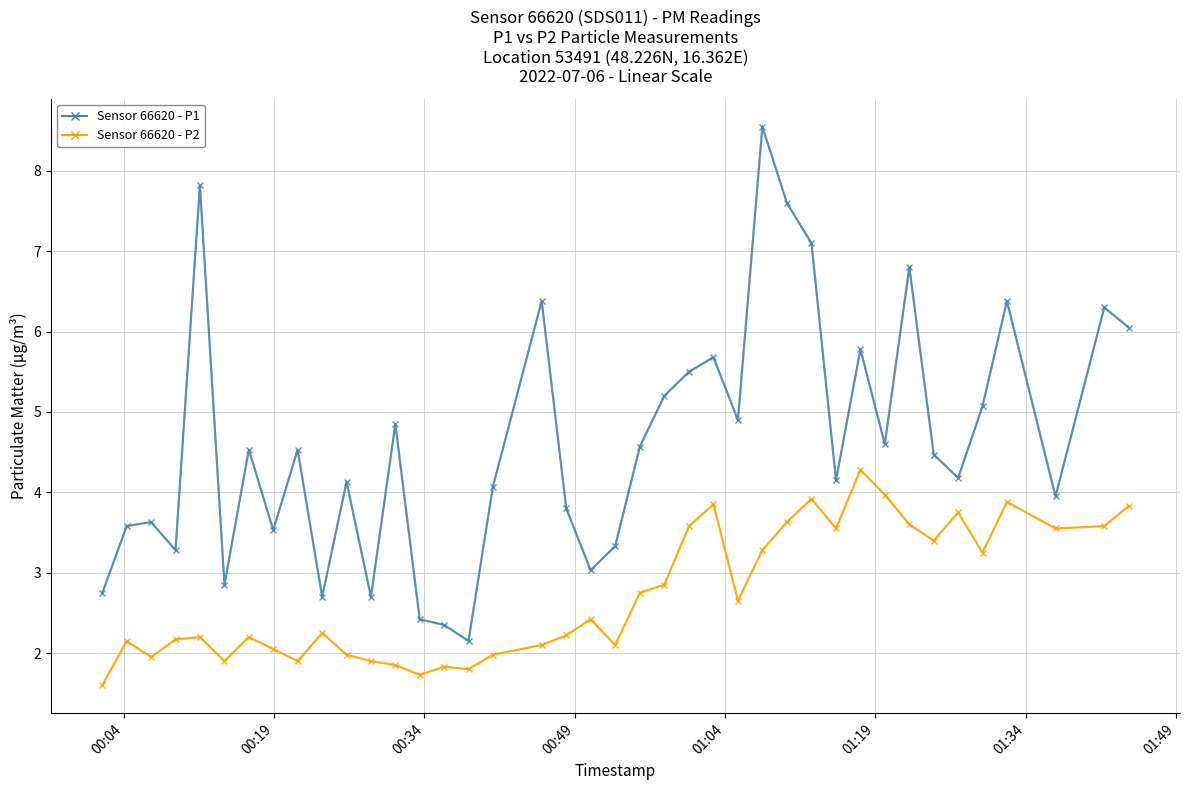

What is the minimum value shown in the chart?

1.6